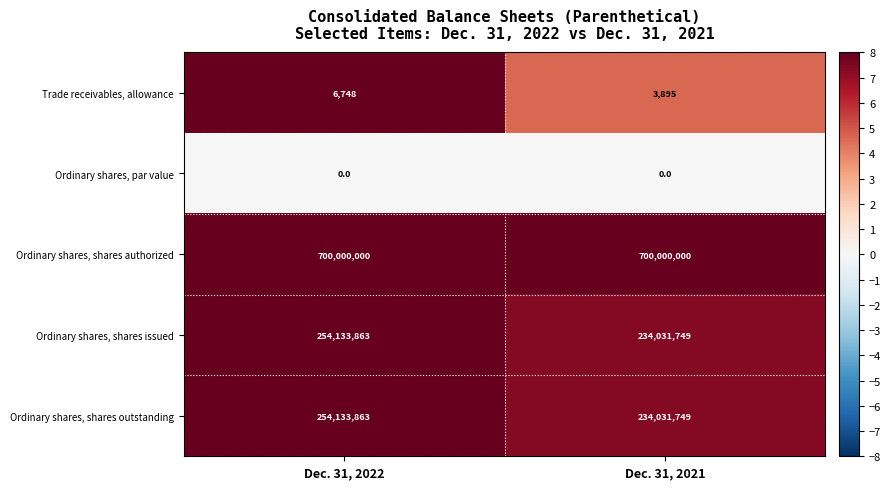

Reading left to right, extract all data points from this chart.

Trade receivables, allowance: 6748	3895
Ordinary shares, par value: 0	0
Ordinary shares, shares authorized: 700000000	700000000
Ordinary shares, shares issued: 254133863	234031749
Ordinary shares, shares outstanding: 254133863	234031749